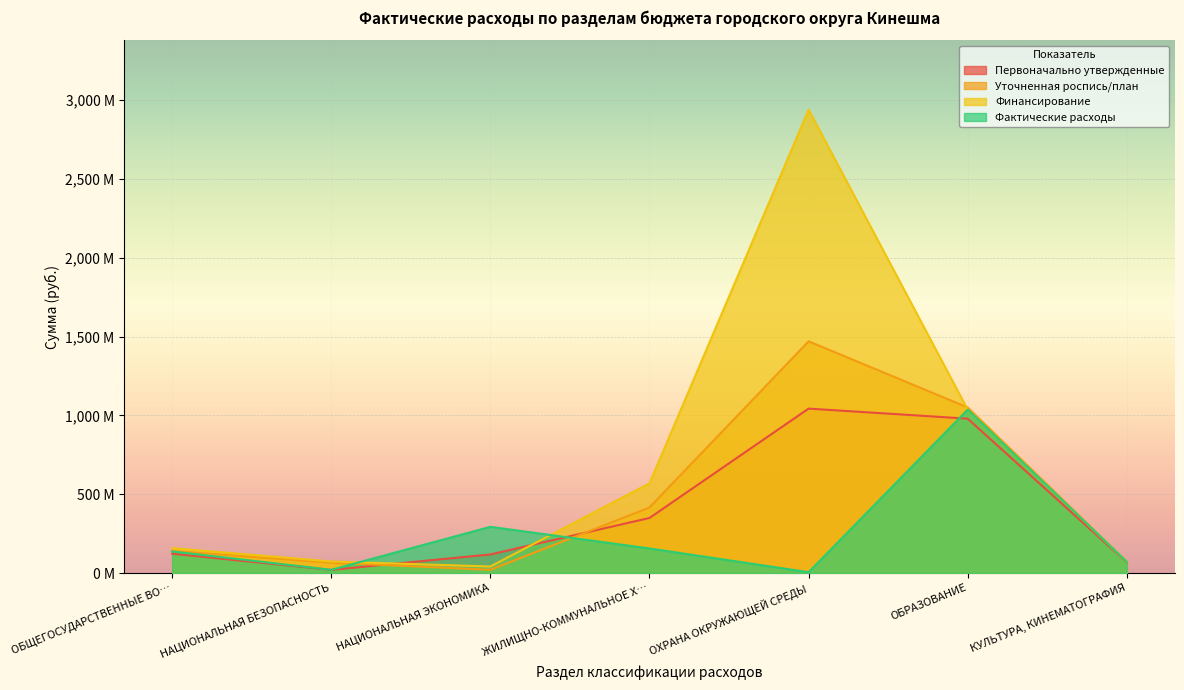

How many times do Уточненная роспись/план and Первоначально утвержденные cross each other?

2